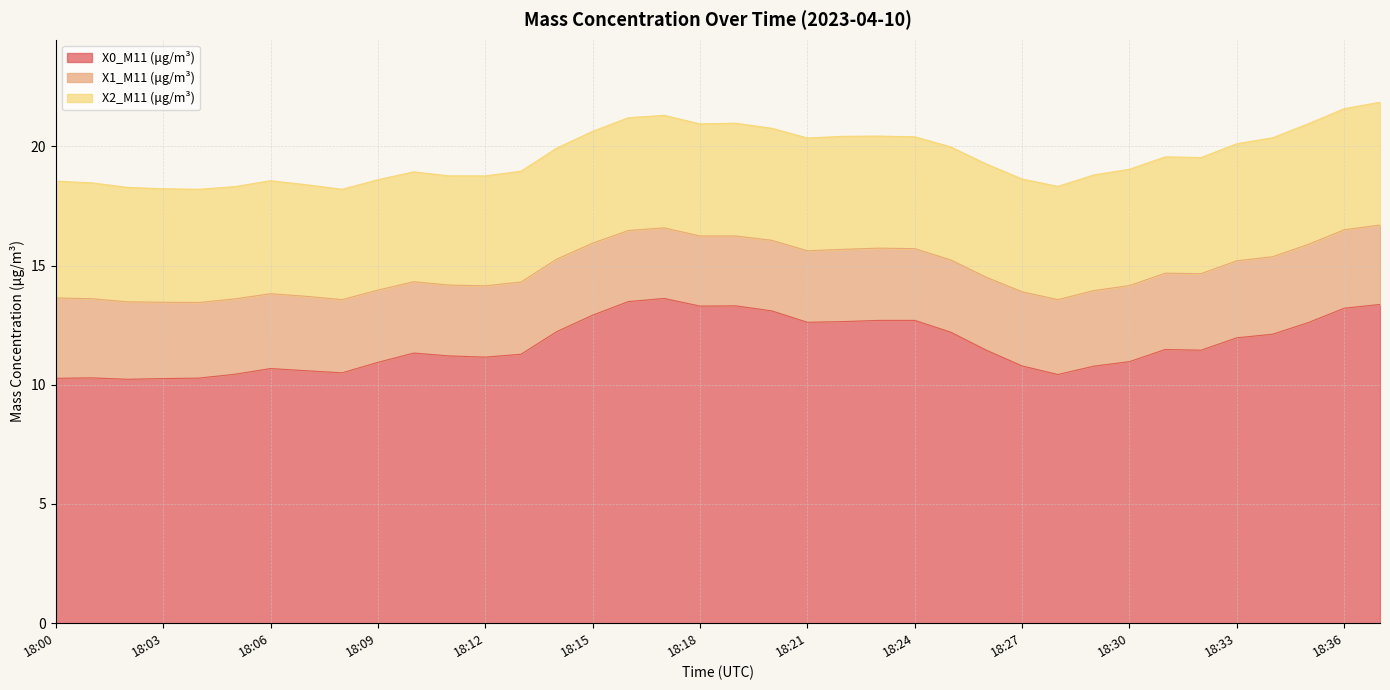

At how many categories does at least one series exceed 9?

38